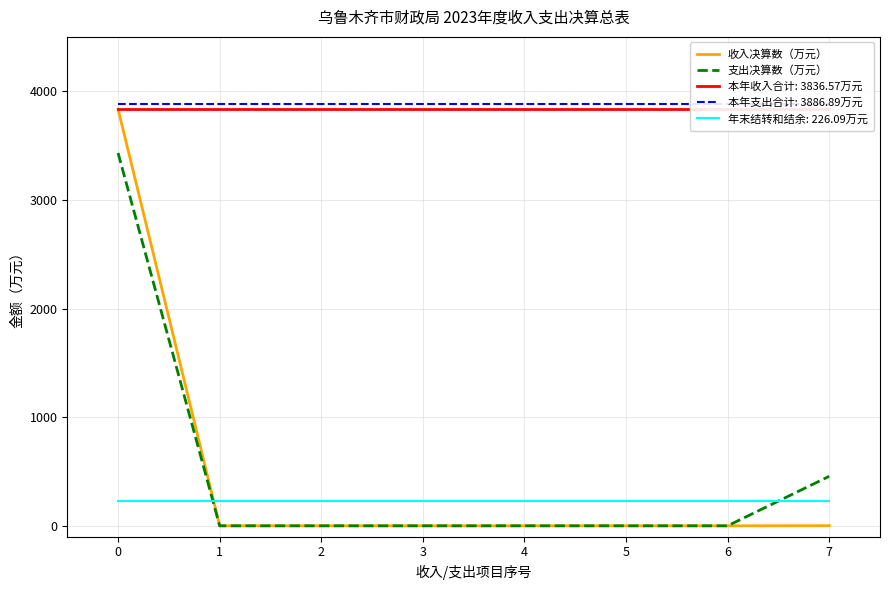

What is the average value of the 支出决算数（万元） series?

485.9